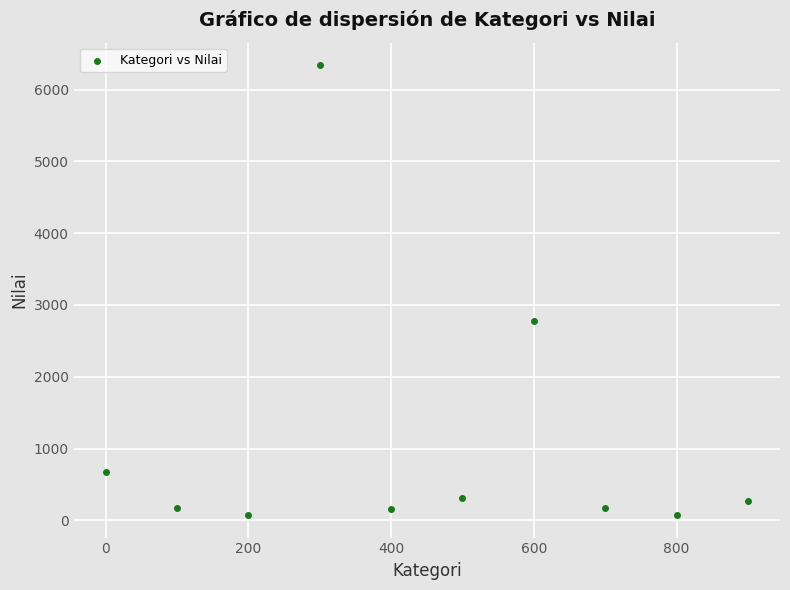

What is the range of X values (max minus min)?

900